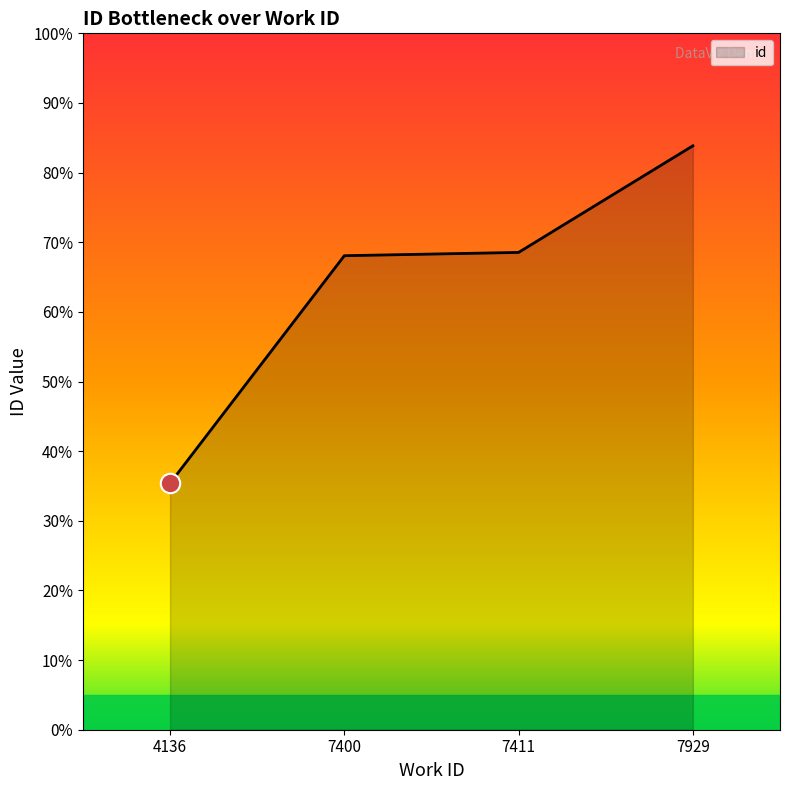

Rank the categories by value from lowest to highest.

4136, 7400, 7411, 7929